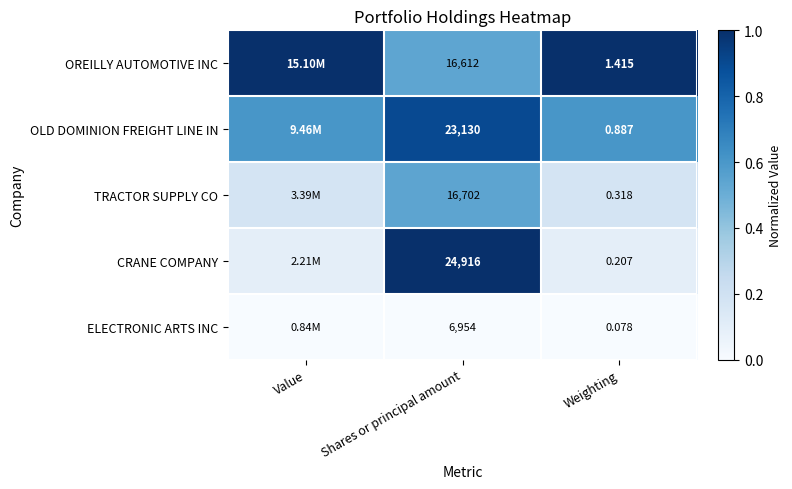

At Shares or principal amount, list the series in order from smallest to largest.

ELECTRONIC ARTS INC, OREILLY AUTOMOTIVE INC, TRACTOR SUPPLY CO, OLD DOMINION FREIGHT LINE IN, CRANE COMPANY